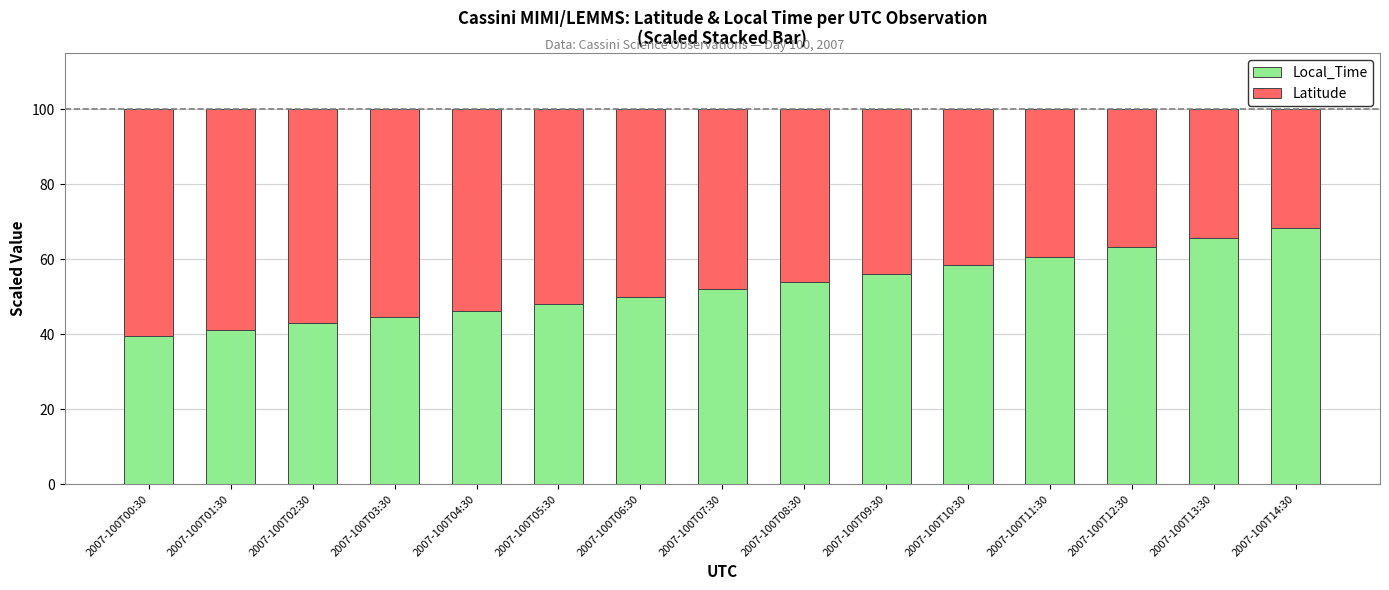

Reading left to right, transcribe the values for Local_Time.

39.7	41.2	42.9	44.6	46.3	48.1	50.0	52.0	54.1	56.2	58.4	60.7	63.2	65.7	68.4